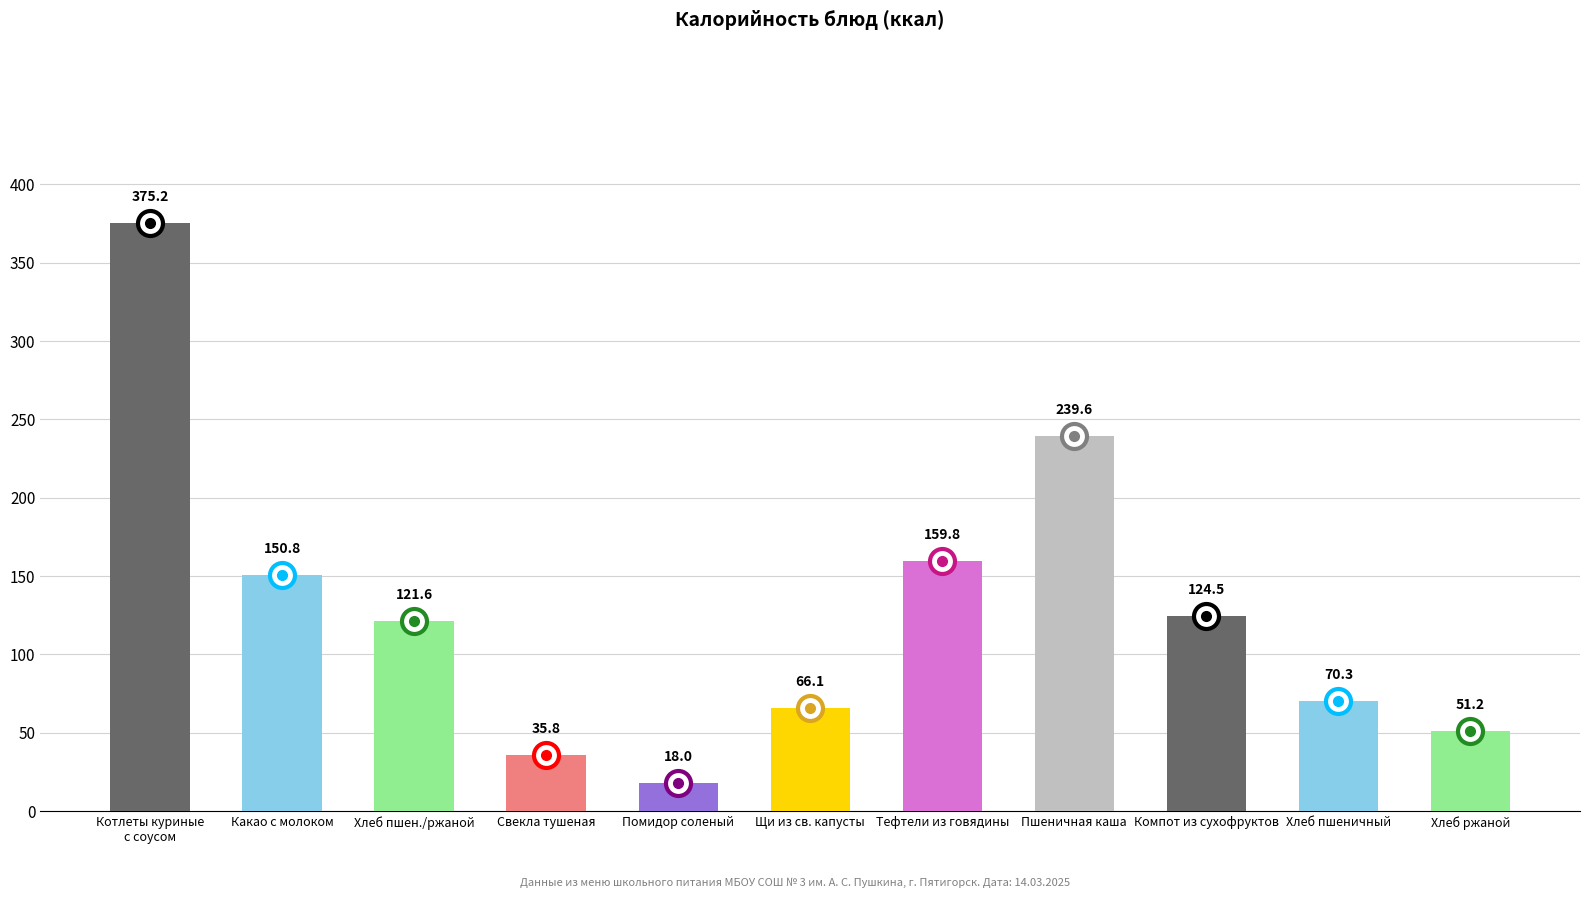

What is the approximate value at Хлеб ржаной?

51.2